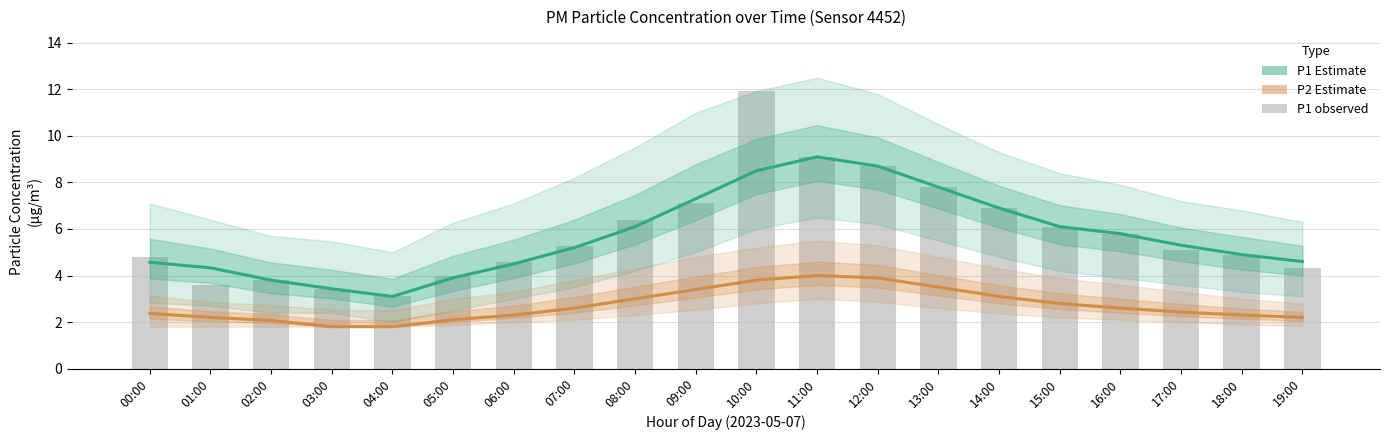

Reading left to right, transcribe all the data shown in this chart.

P1 (PM10): 4.6	4.3	3.8	3.4	3.1	3.9	4.5	5.2	6.1	7.3	8.5	9.1	8.7	7.8	6.9	6.1	5.8	5.3	4.9	4.6
P2 (PM2.5): 2.4	2.2	2.1	1.8	1.8	2.1	2.3	2.6	3.0	3.4	3.8	4.0	3.9	3.5	3.1	2.8	2.6	2.4	2.3	2.2
P1 observed: 4.8	3.6	3.8	3.4	3.1	4.0	4.6	5.3	6.4	7.1	11.9	9.1	8.7	7.8	6.9	6.1	5.8	5.1	4.9	4.3